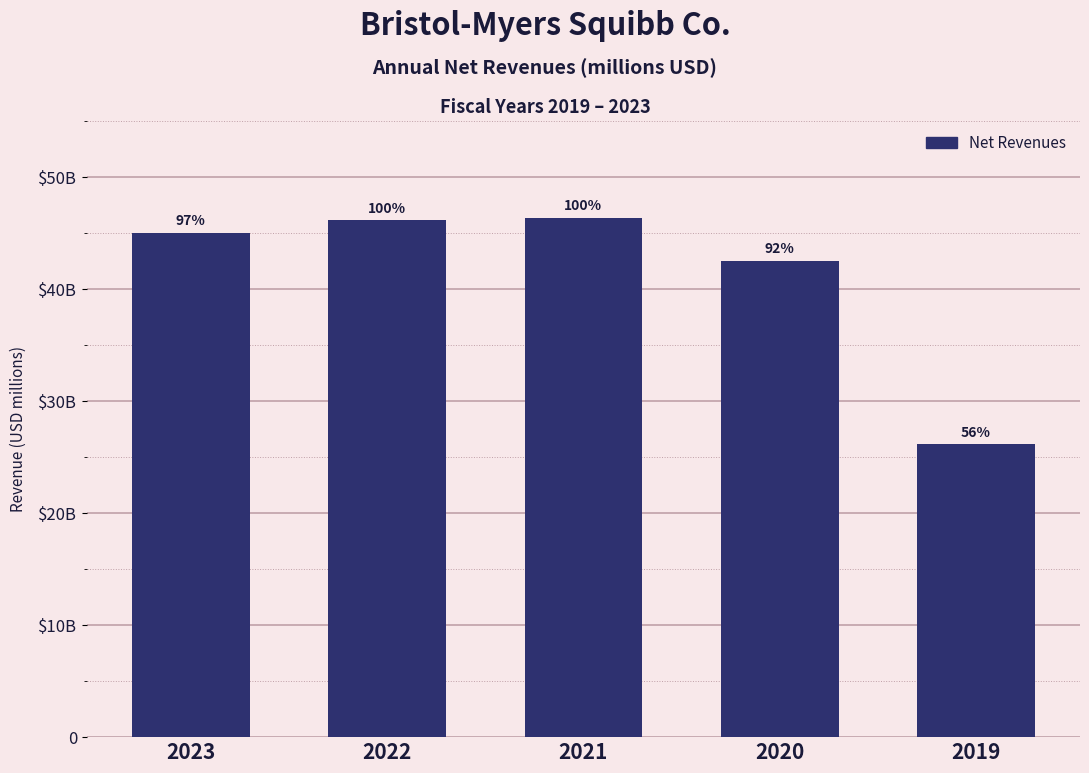

Does the chart contain any negative values?

No